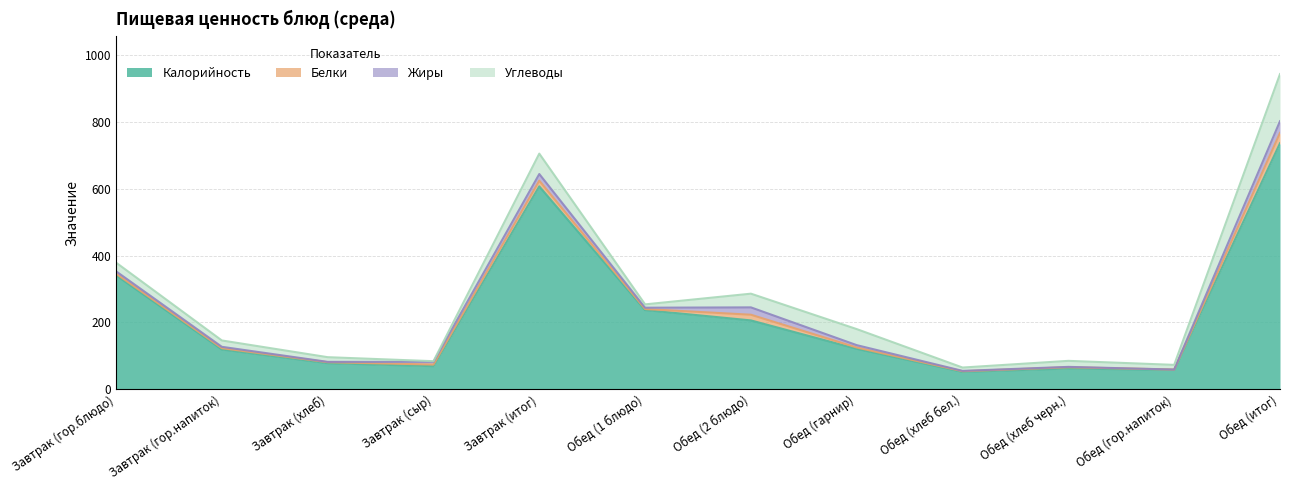

At which category is the sum across all series the highest?

Обед (итог)